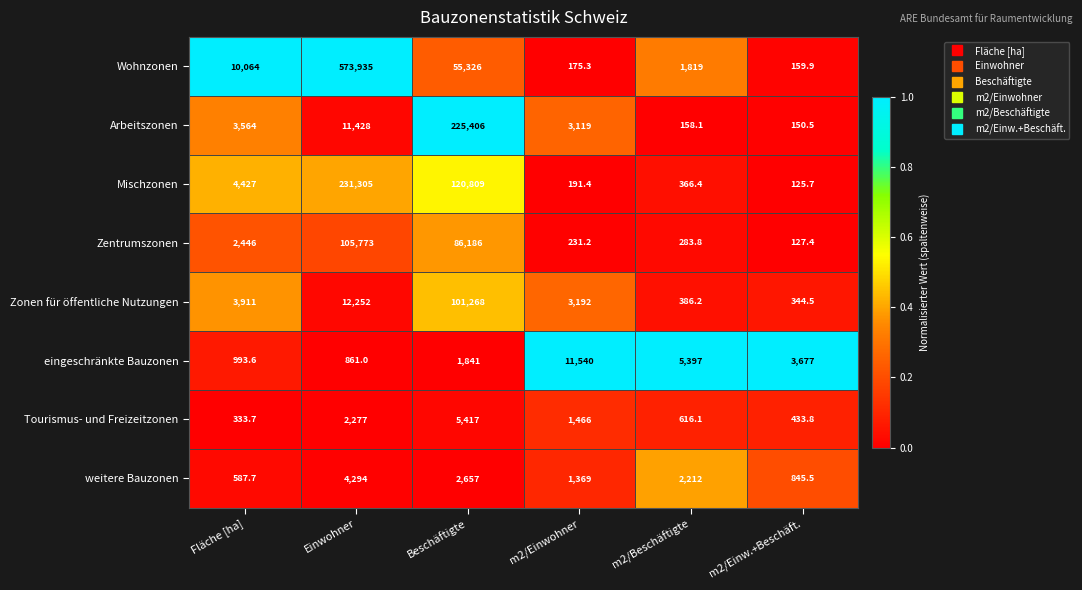

What is the difference between the highest and lowest values at m2/Einw.+Beschäft.?

3551.3